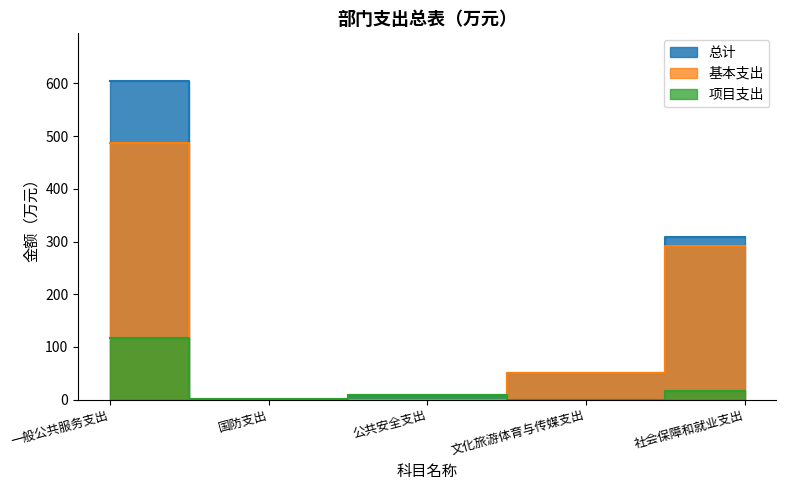

Reading left to right, transcribe all the data shown in this chart.

总计: 一般公共服务支出=604.5	国防支出=1.0	公共安全支出=8.6	文化旅游体育与传媒支出=49.9	社会保障和就业支出=307.9
基本支出: 一般公共服务支出=487.6	国防支出=0.0	公共安全支出=0.0	文化旅游体育与传媒支出=49.9	社会保障和就业支出=290.7
项目支出: 一般公共服务支出=116.9	国防支出=1.0	公共安全支出=8.6	文化旅游体育与传媒支出=0.0	社会保障和就业支出=17.2